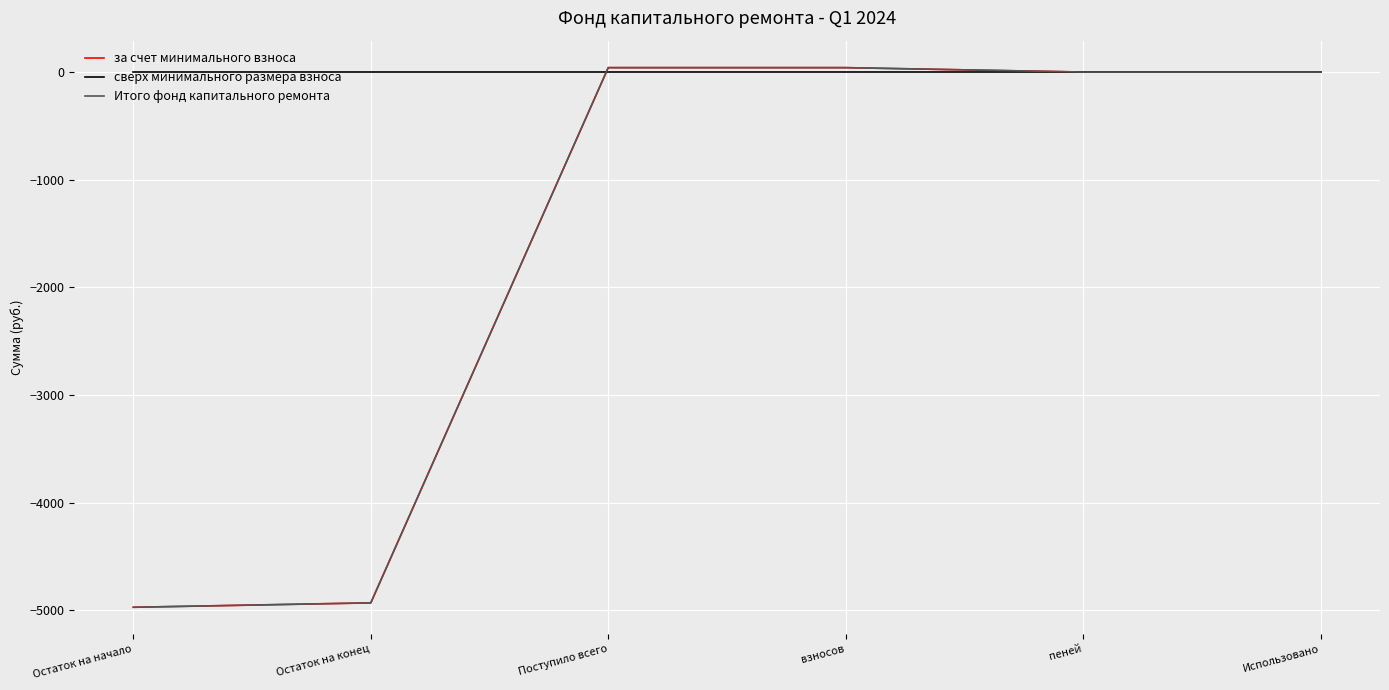

Reading left to right, list all the values displayed in this chart.

за счет минимального взноса: Остаток на начало=-4971.4	Остаток на конец=-4930.5	Поступило всего=41.0	взносов=41.0	пеней=0.0	Использовано=0.0
сверх минимального размера взноса: Остаток на начало=0.0	Остаток на конец=0.0	Поступило всего=0.0	взносов=0.0	пеней=0.0	Использовано=0.0
Итого фонд капитального ремонта: Остаток на начало=-4971.4	Остаток на конец=-4930.5	Поступило всего=41.0	взносов=41.0	пеней=0.0	Использовано=0.0